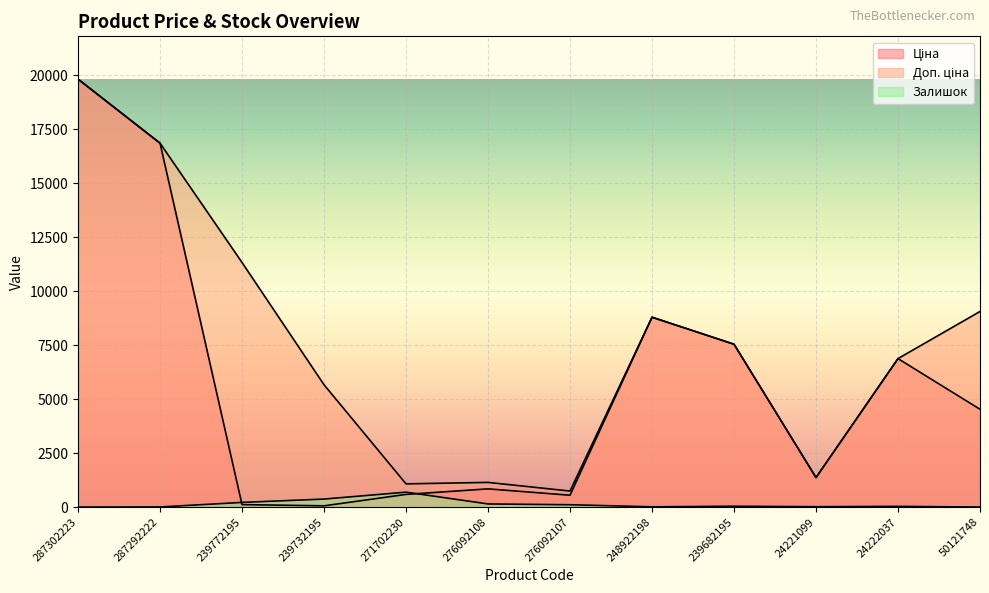

Reading right to left, list all the values displayed in this chart.

Ціна: 4531.4	6879.5	1366.3	7545.9	8797.6	547.8	842.8	586.0	56.7	113.3	16863.2	19831.1
Доп. ціна: 9062.9	6879.5	1366.0	7545.9	8797.6	742.0	1142.1	1074.5	5667.0	11334.0	16863.2	19831.1
Залишок: 0.0	32.0	16.0	38.0	11.0	107.0	144.0	690.0	370.0	215.0	4.0	0.0